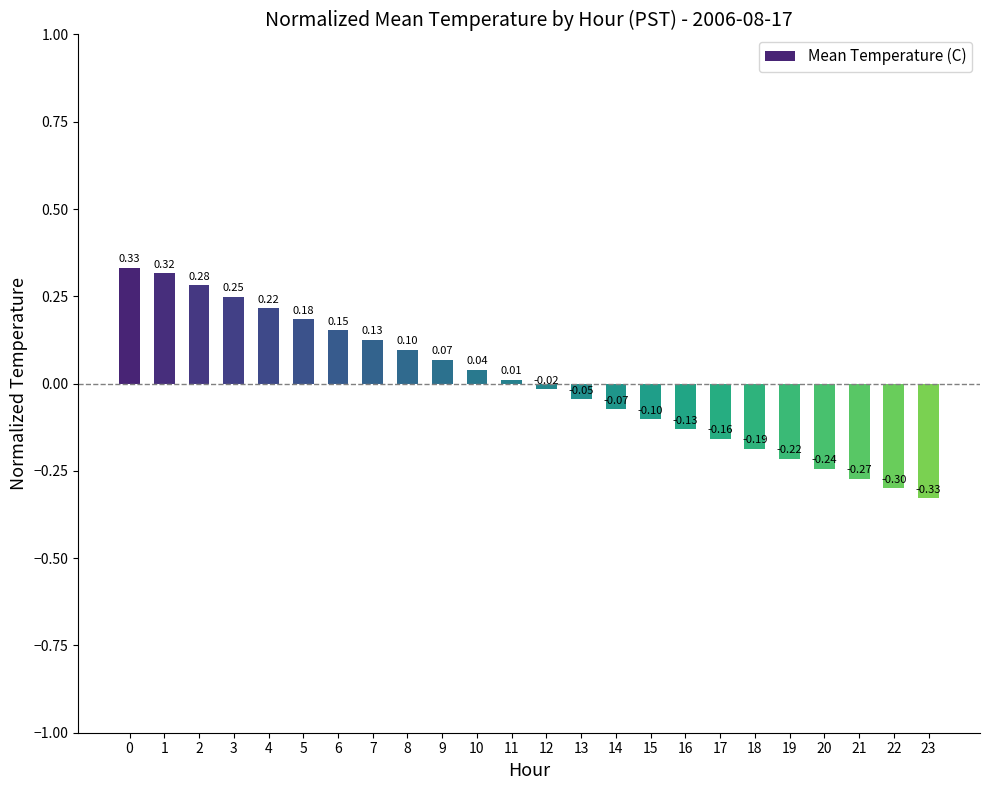

Which has a higher value, 15 or 18?

15